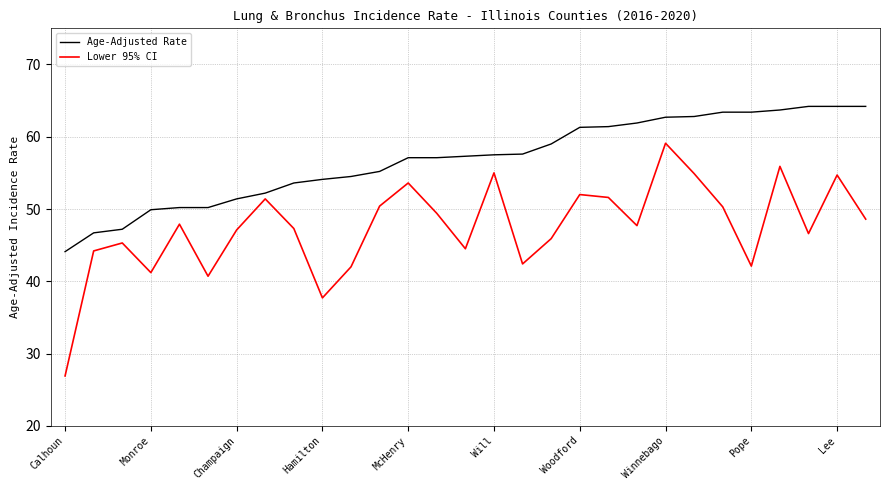

Which series has the largest total across all categories?

Age-Adjusted Rate